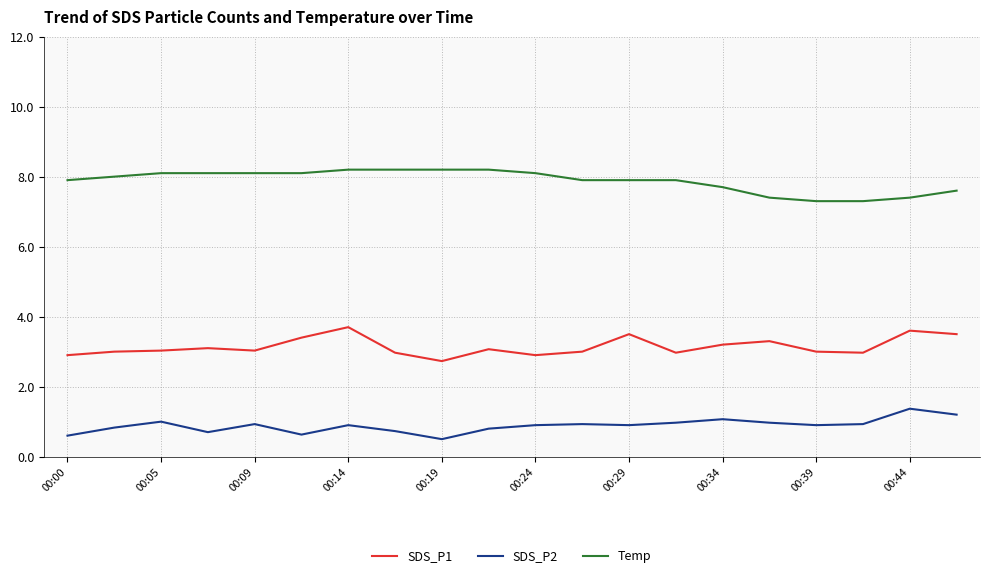

What is the minimum value shown in the chart?

0.5